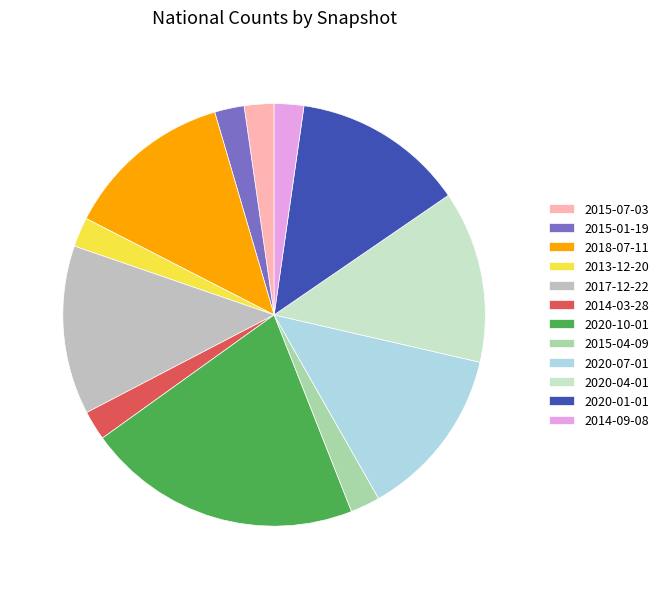

How many segments does this pie chart have?

12